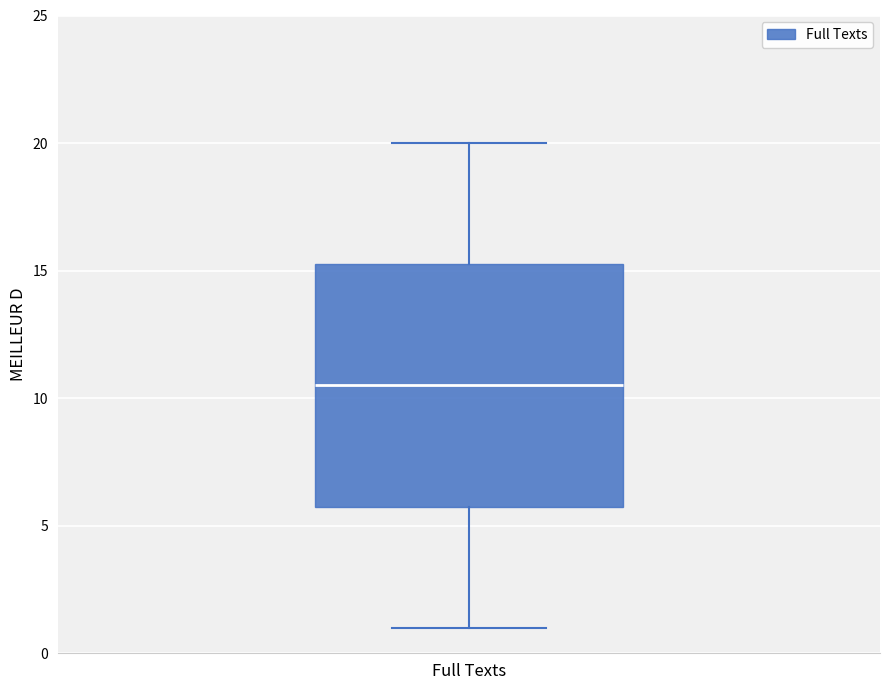

Read this box plot against the y-axis: the position of the median line, the range covered by the box, and the ends of both whiskers. The values are not printed on the chart, so give them approximately, as read against the axis.

median 10.5, box 6.0 to 15.5, whiskers 1.0 to 20.0